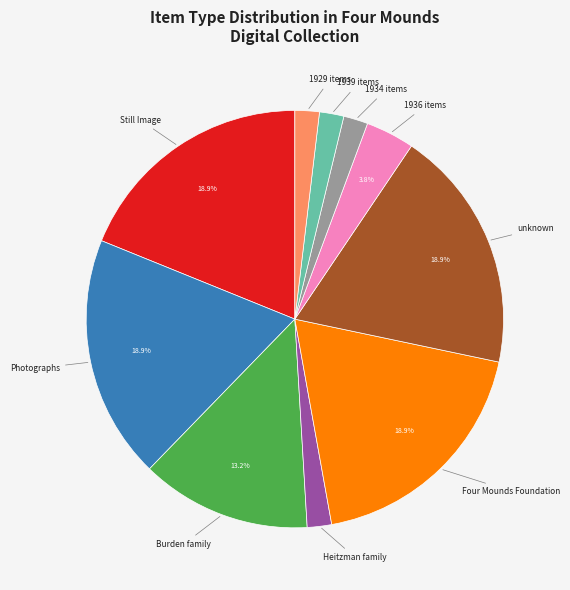

Is there any slice that represents more than half of the pie?

No